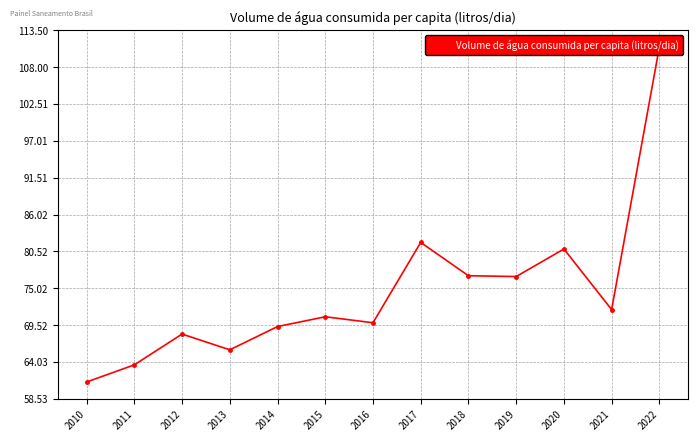

Rank the categories by value from highest to lowest.

2022, 2017, 2020, 2018, 2019, 2021, 2015, 2016, 2014, 2012, 2013, 2011, 2010